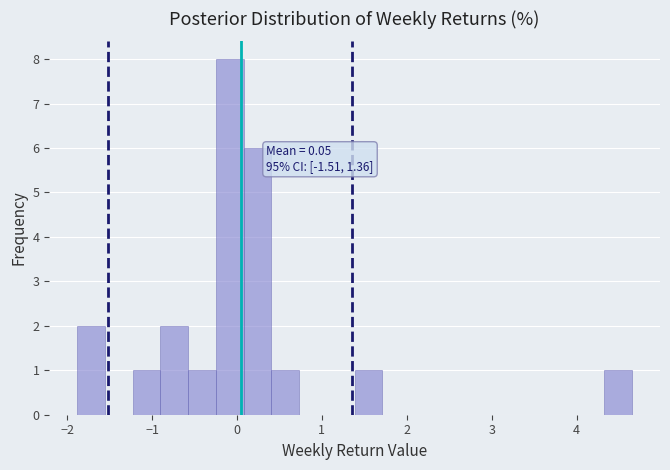

Read against the x-axis, roughly where is the centre of the tallest bar?

-0.1